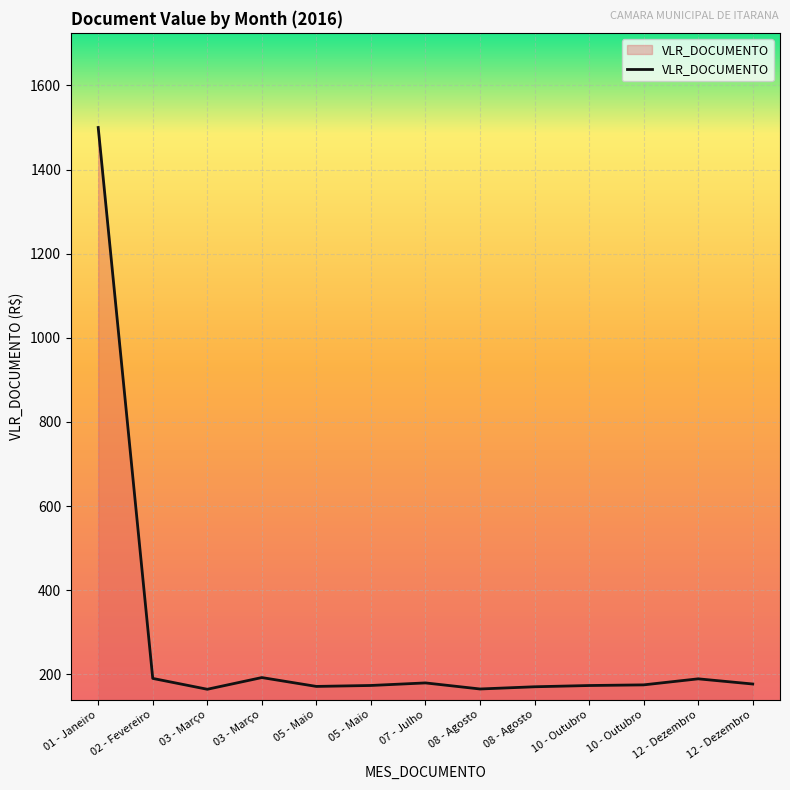

What is the change in value from 02 - Fevereiro to 05 - Maio?

-16.8